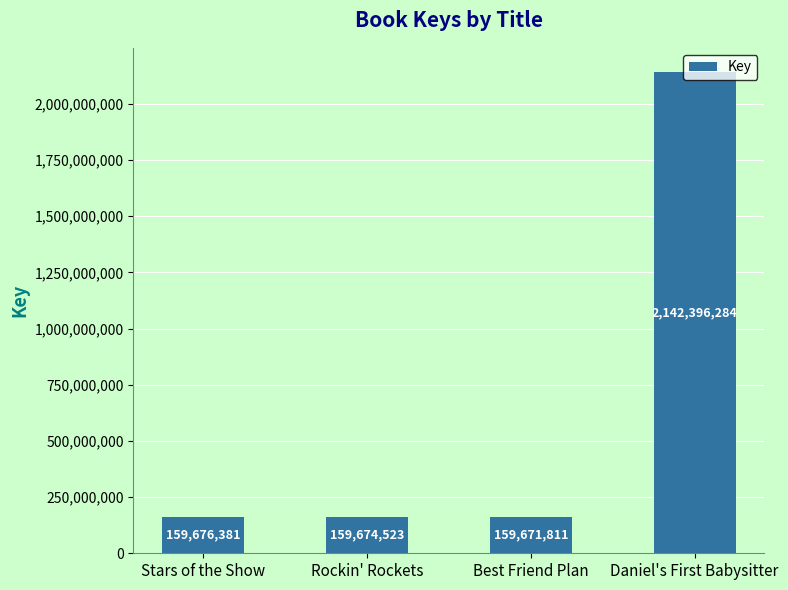

At which label is the value closest to 1151034047?

Stars of the Show